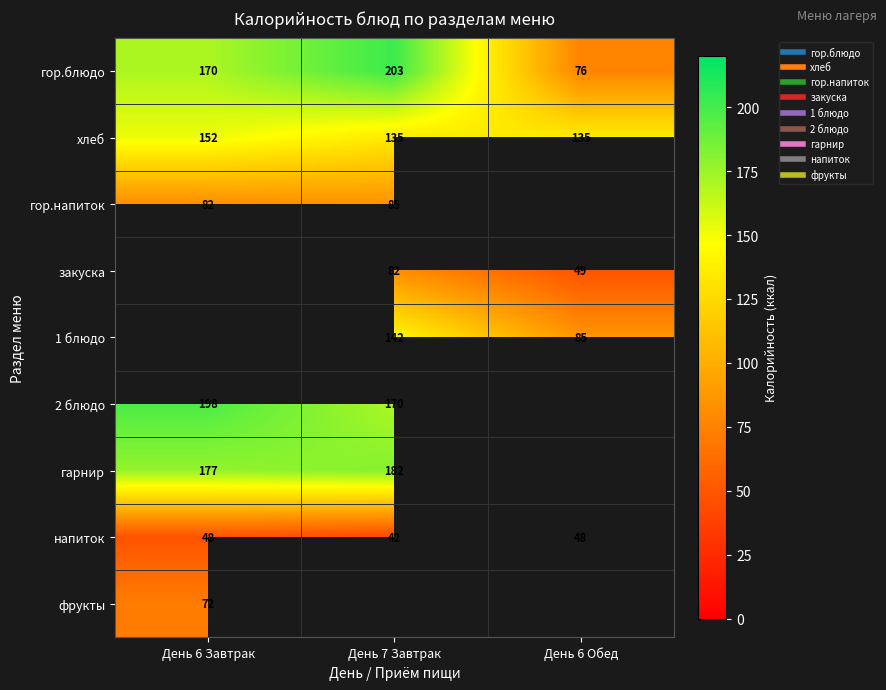

Count the number of data series in this chart.

9